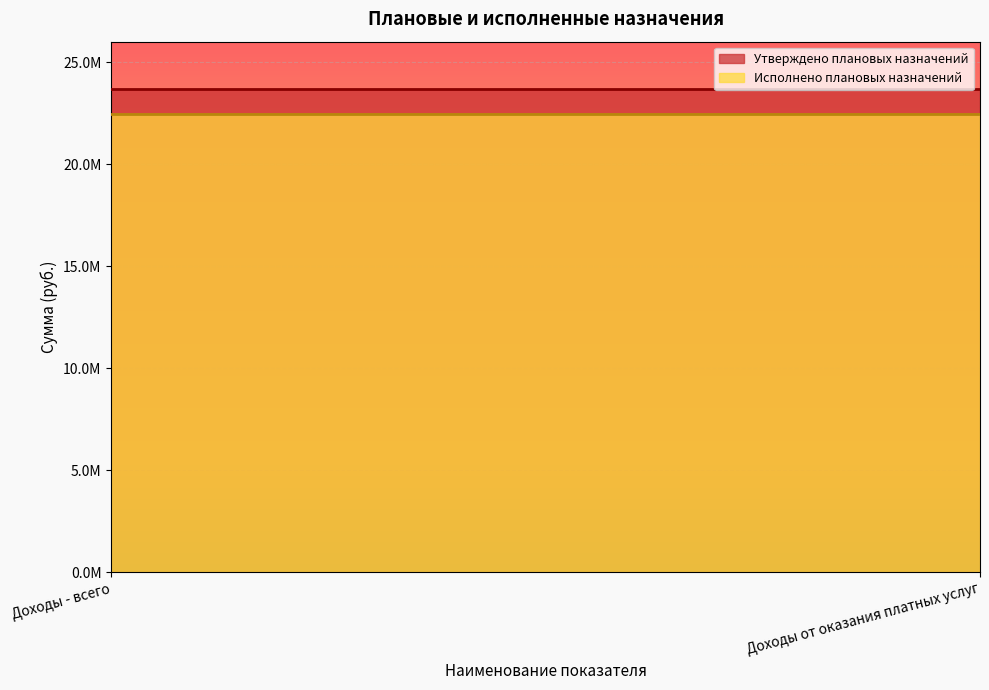

What is the value of the Утверждено плановых назначений point at the 1st from the left?

23666144.2